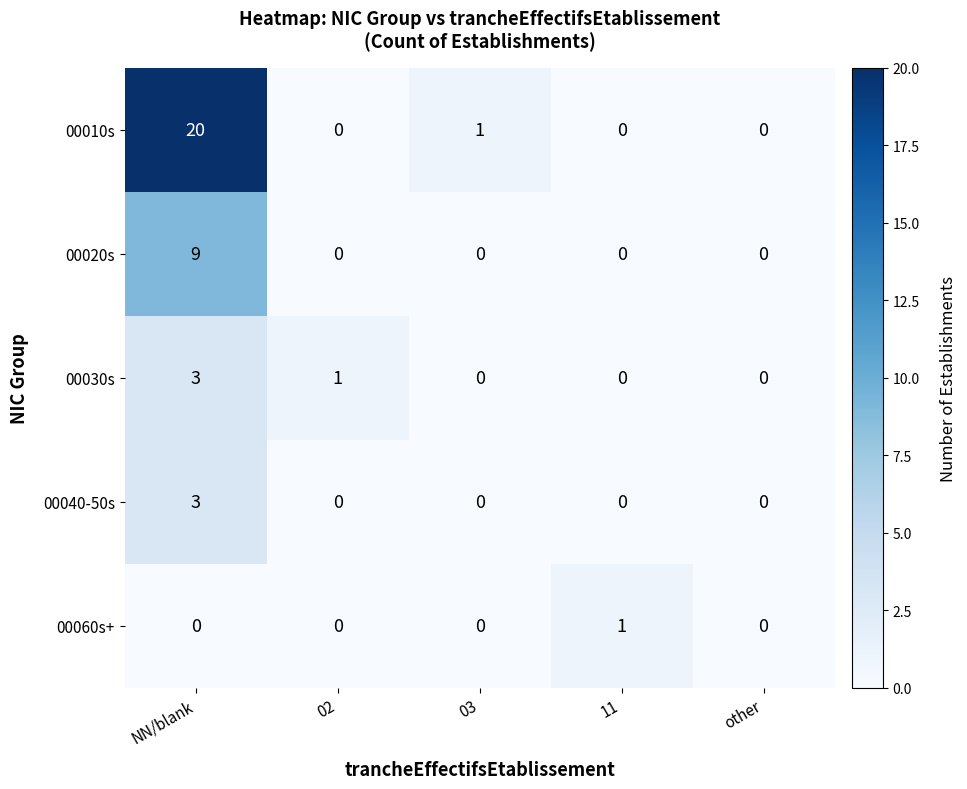

What is the greatest value displayed?

20